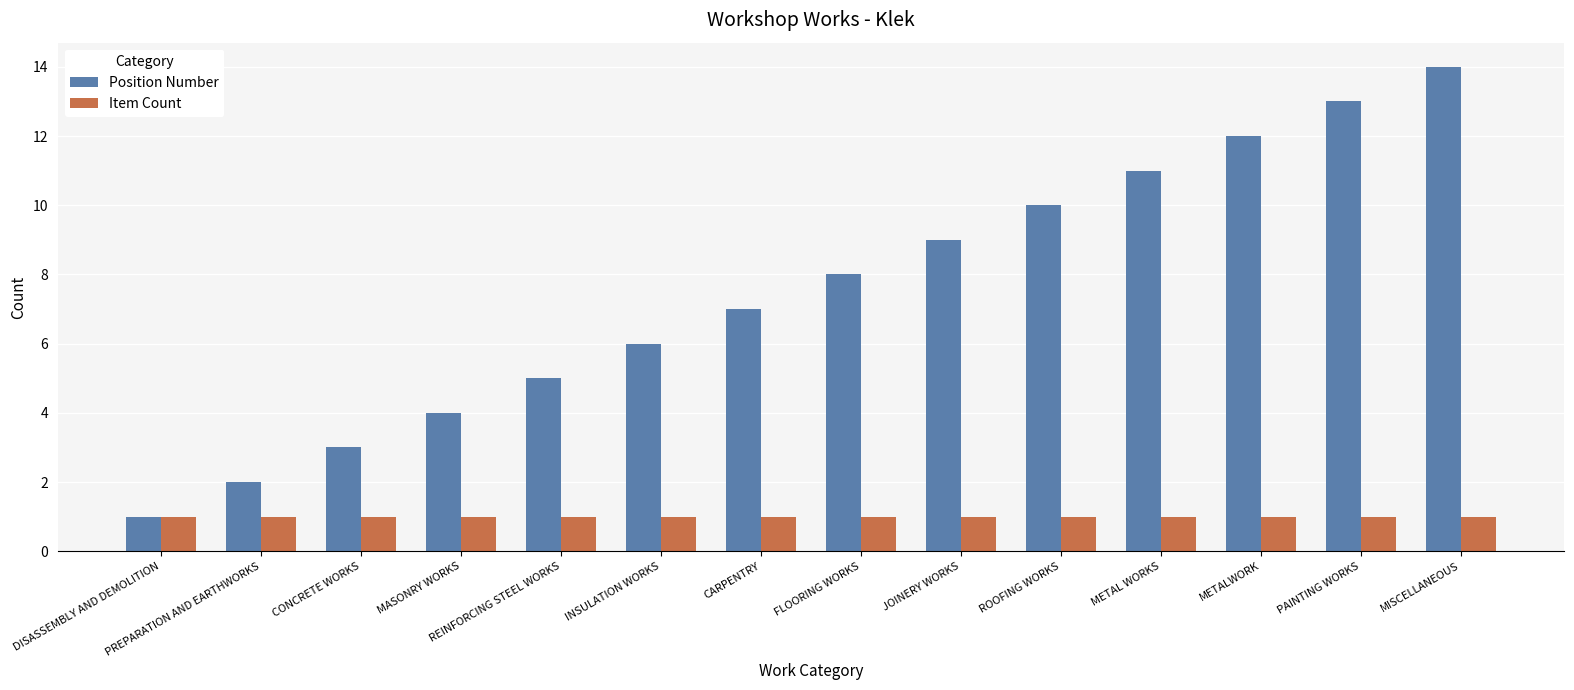

What is the label of the 13th bar from the left?

PAINTING WORKS